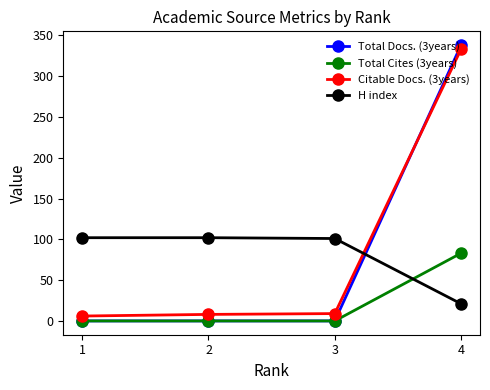

True or false: Total Docs. (3years) has more than 2 points higher than both neighbors.

False